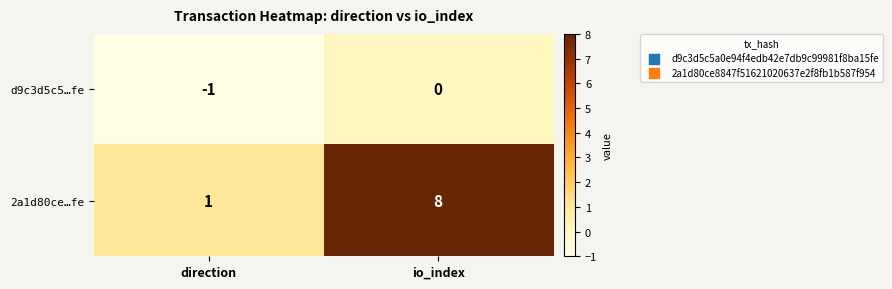

Is it true that d9c3d5c5…fe equals -1 at direction?

True